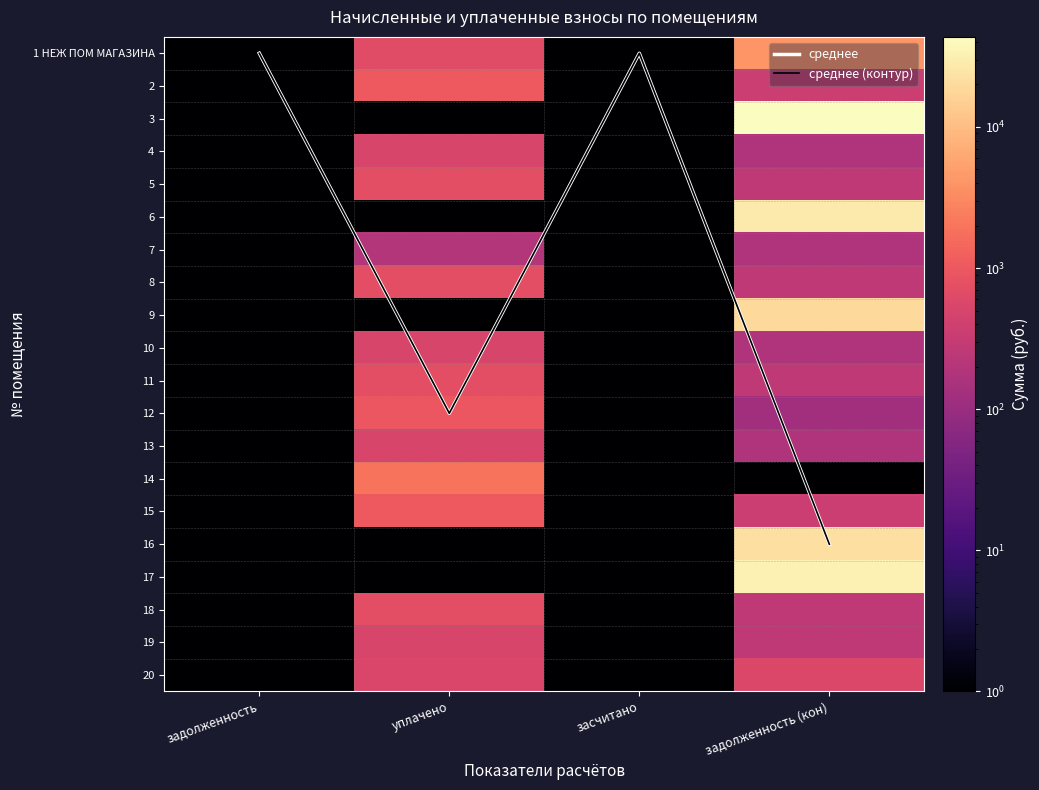

How many distinct data groups are displayed?

22